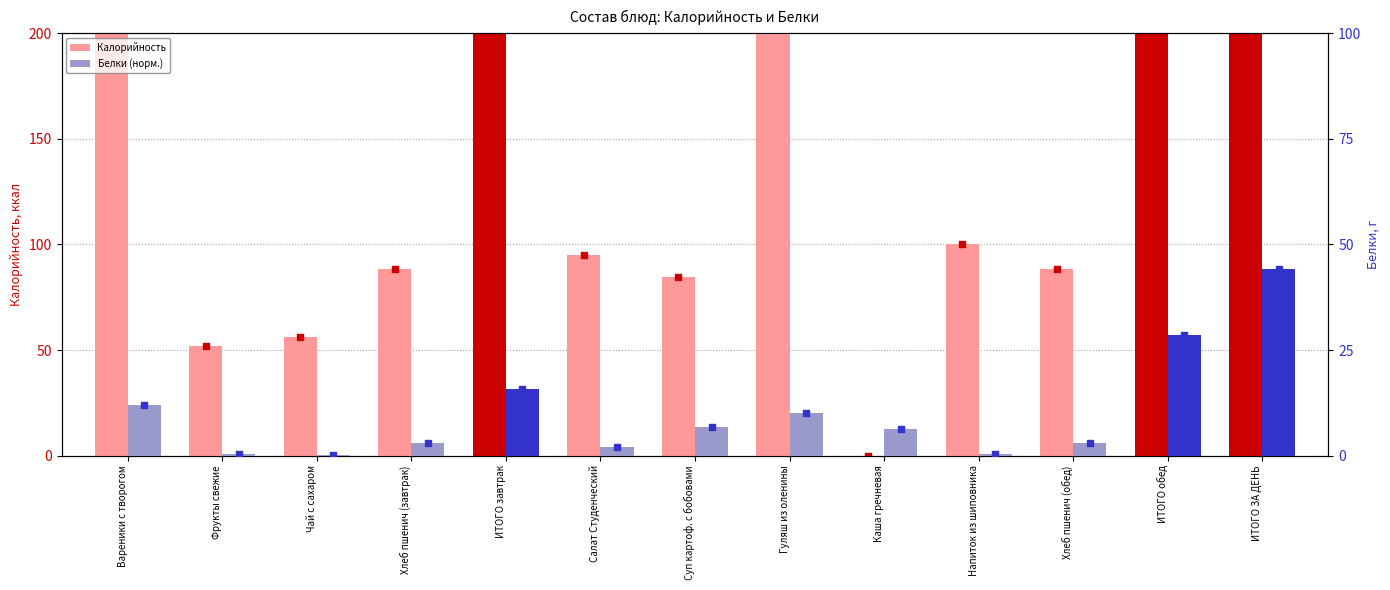

Which series has the largest total across all categories?

Калорийность